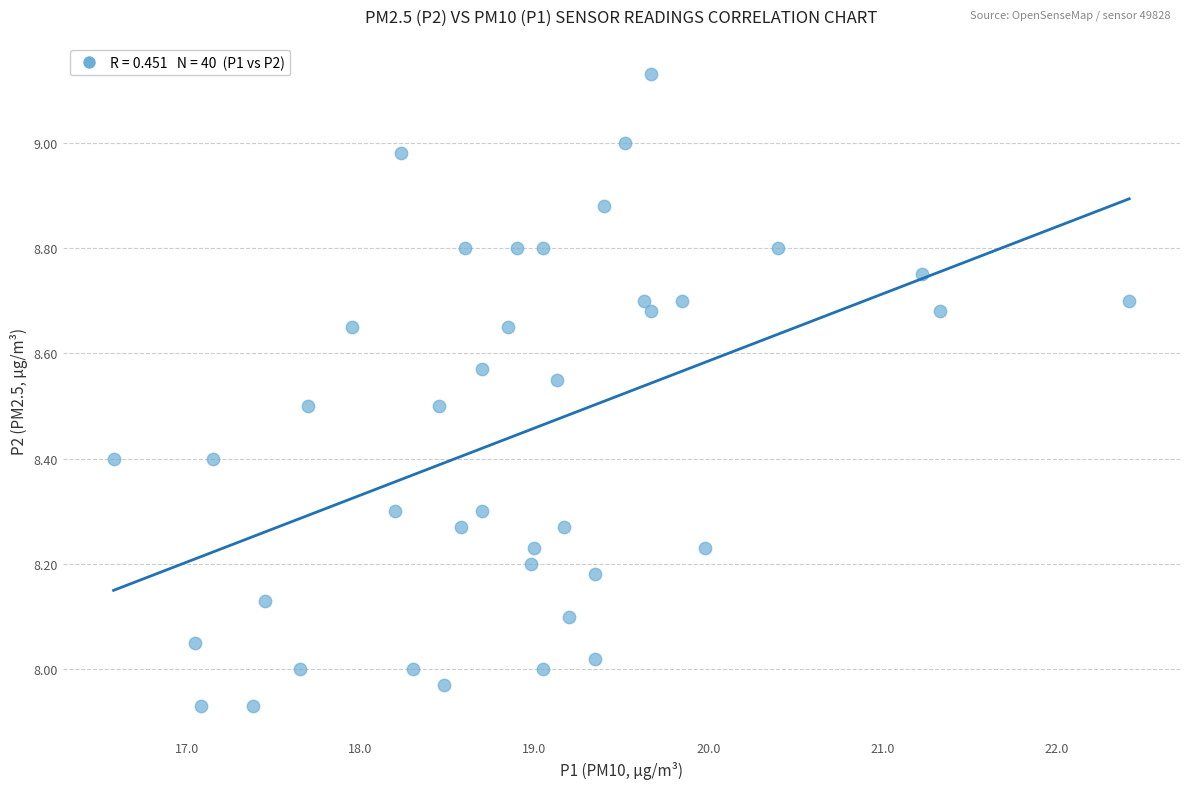

What is the range of Y values (max minus min)?

1.2